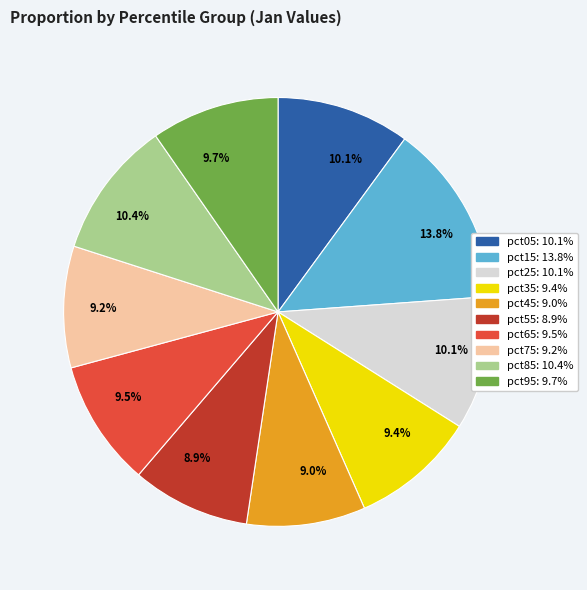

Is there any slice that represents more than half of the pie?

No